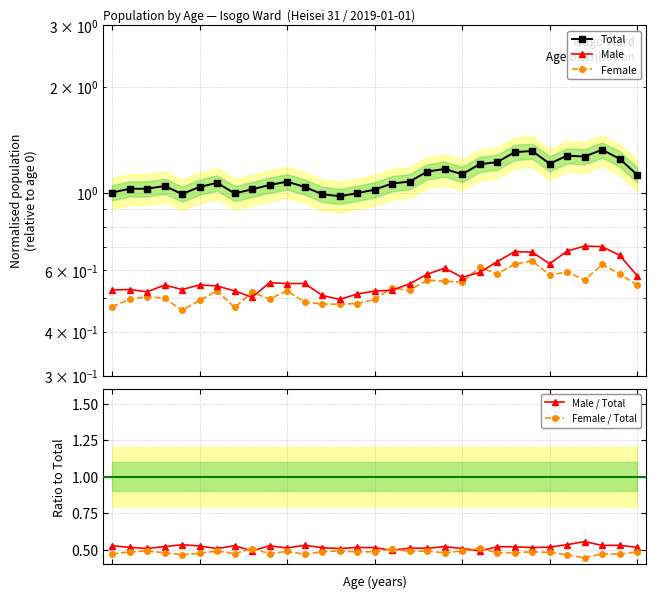

What is the value of the Male / Total point at the 3rd from the left?

0.5